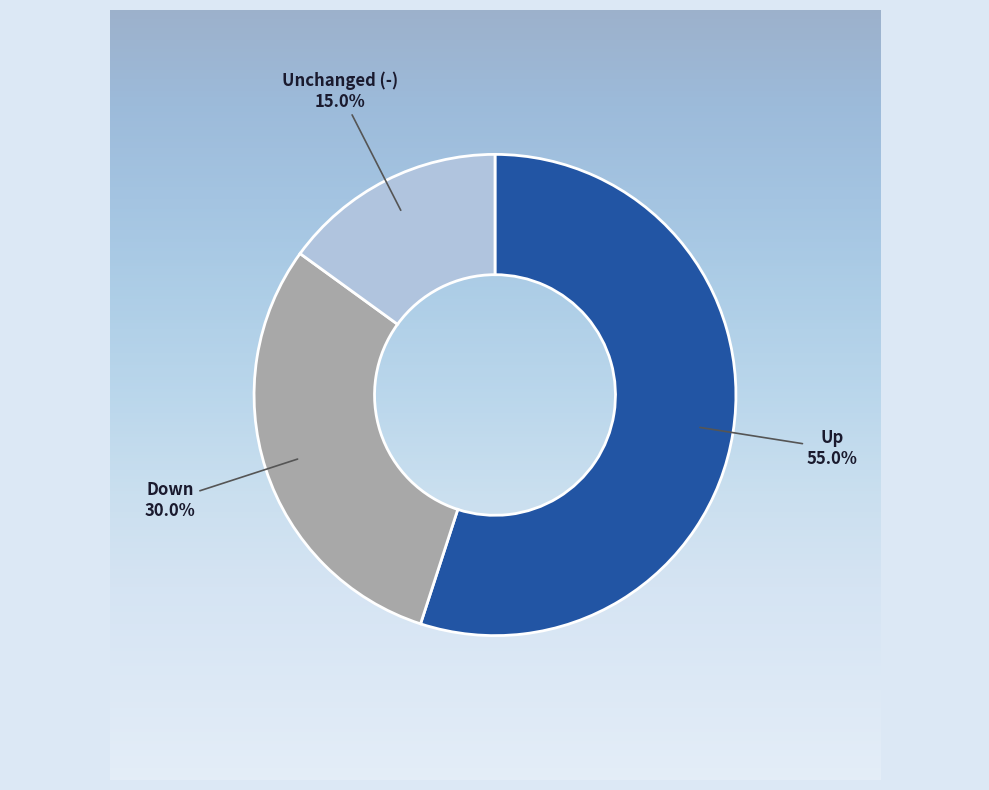

To the nearest percent, what is the difference between the largest and smallest slice percentages?

40%